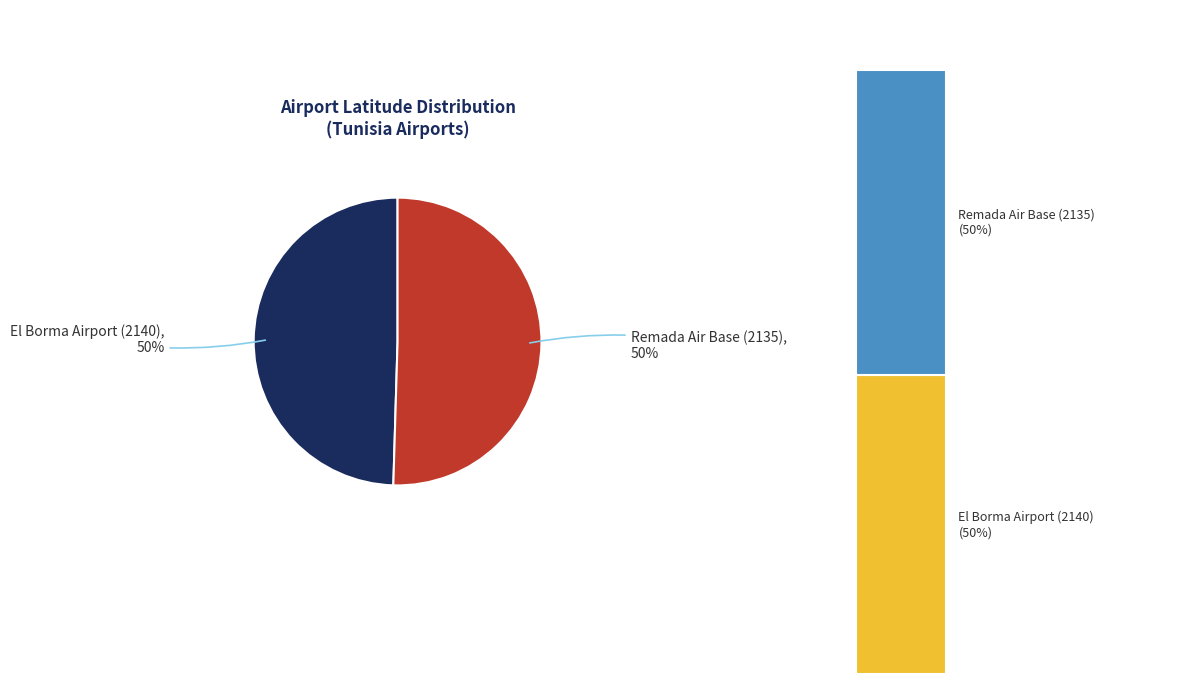

Which category has the smallest portion of the pie?

El Borma Airport (2140)